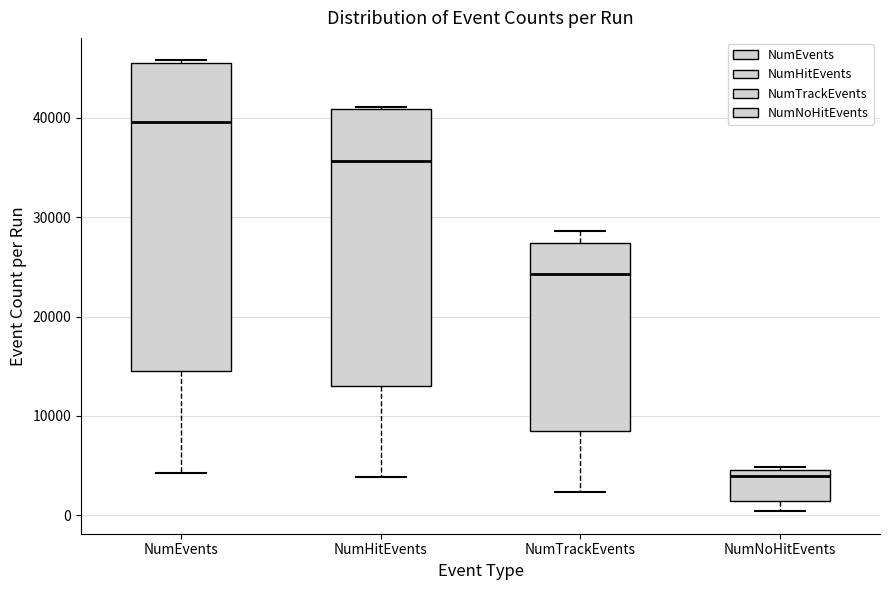

Where is the upper edge of the box for NumNoHitEvents on the y-axis? The values are not printed on the chart, so give them approximately, as read against the axis.

5000